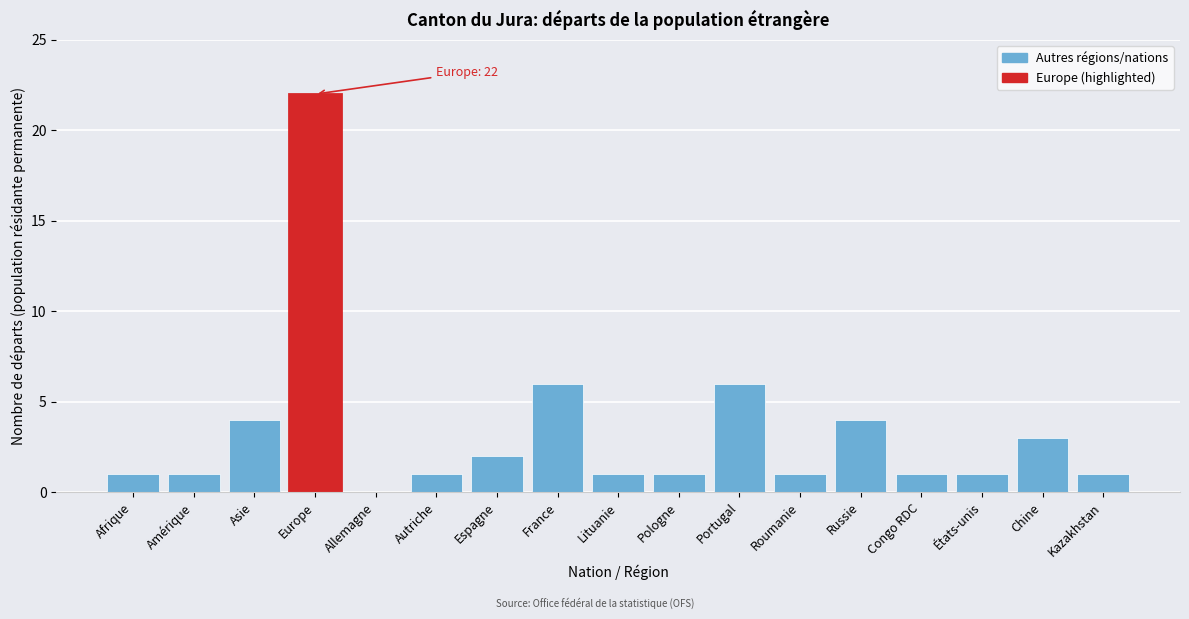

Reading left to right, what are all the values shown in this chart?

Afrique=1	Amérique=1	Asie=4	Europe=22	Allemagne=0	Autriche=1	Espagne=2	France=6	Lituanie=1	Pologne=1	Portugal=6	Roumanie=1	Russie=4	Congo RDC=1	États-unis=1	Chine=3	Kazakhstan=1